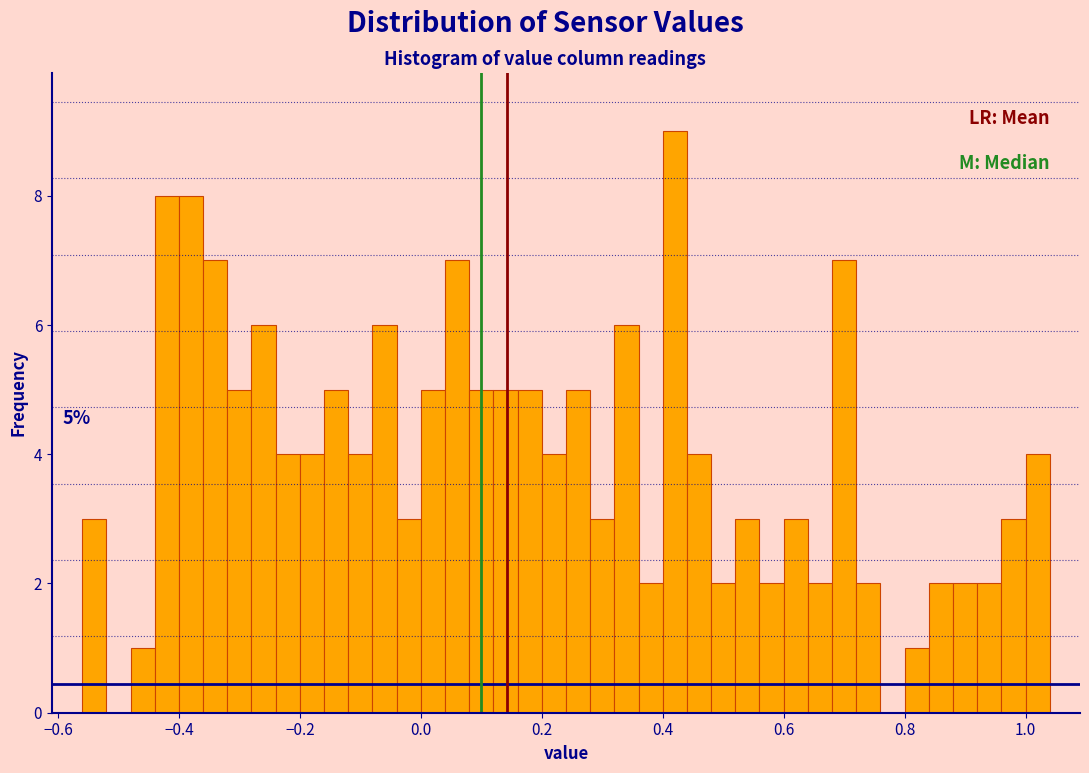

Around what value on the x-axis is the tallest bar? Give the approximate position of its centre, as read against the axis.

0.42